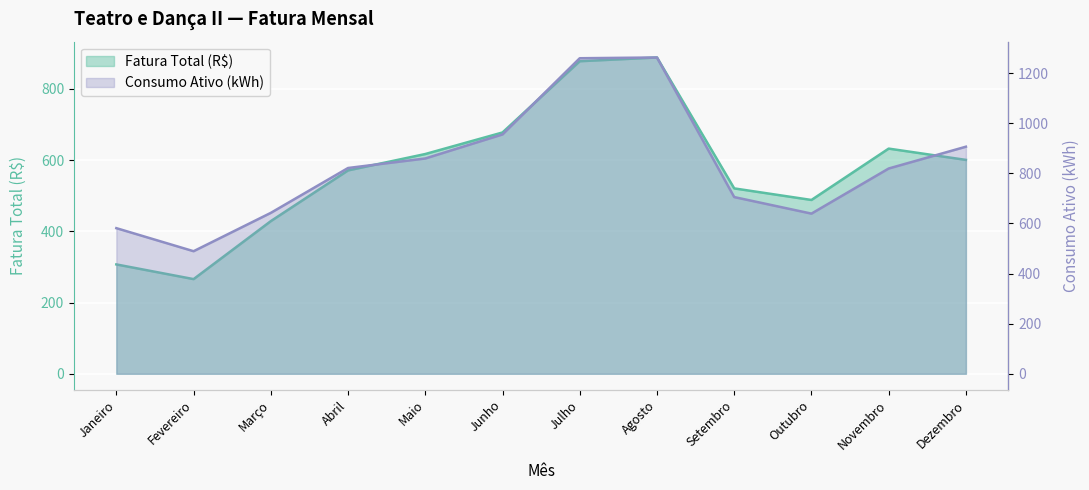

What position from the right is Junho?

7